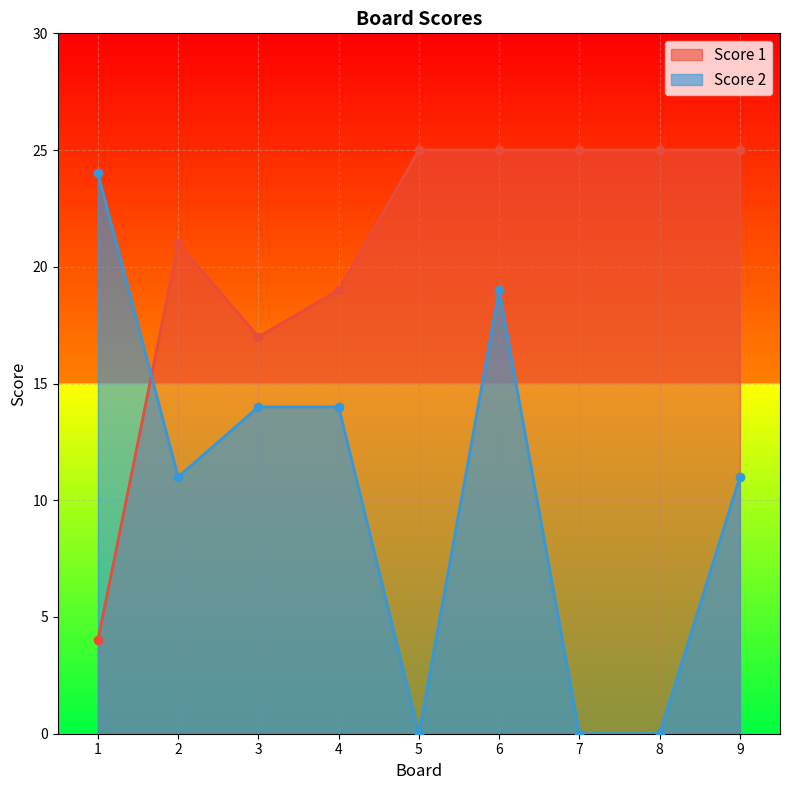

What is the difference between the maximum and second lowest values in the Score 1 series?

8